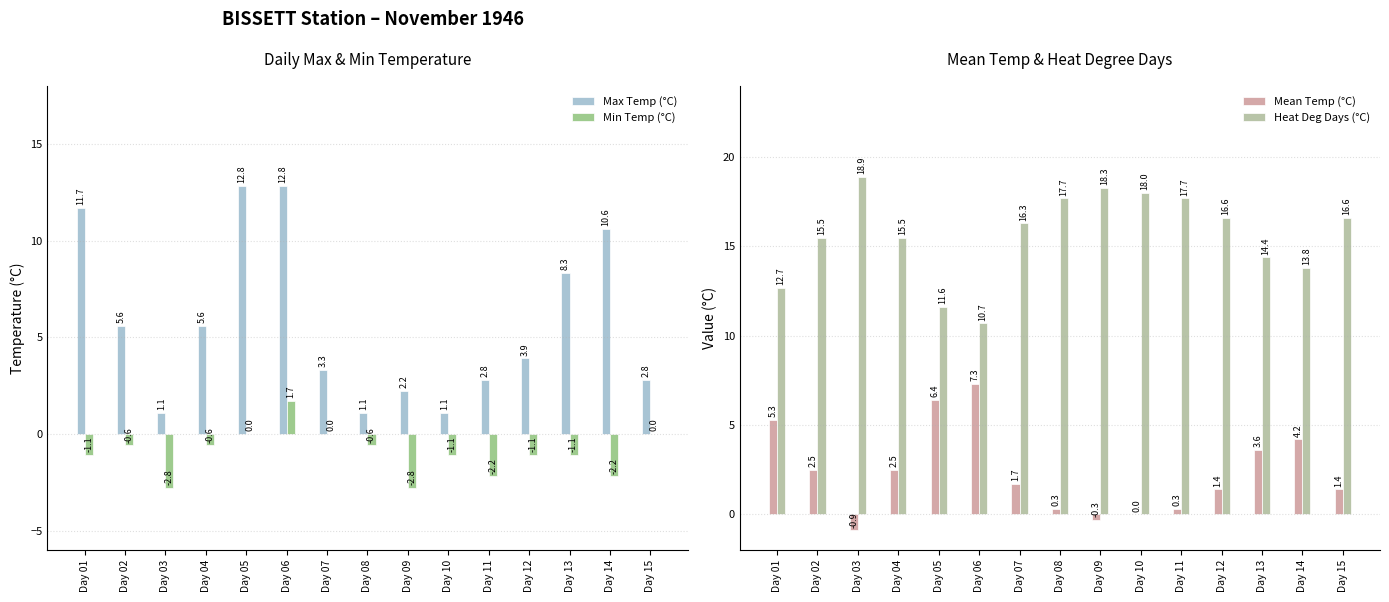

Reading right to left, list all the values displayed in this chart.

Max Temp (°C): Day 15=2.8	Day 14=10.6	Day 13=8.3	Day 12=3.9	Day 11=2.8	Day 10=1.1	Day 09=2.2	Day 08=1.1	Day 07=3.3	Day 06=12.8	Day 05=12.8	Day 04=5.6	Day 03=1.1	Day 02=5.6	Day 01=11.7
Min Temp (°C): Day 15=0.0	Day 14=-2.2	Day 13=-1.1	Day 12=-1.1	Day 11=-2.2	Day 10=-1.1	Day 09=-2.8	Day 08=-0.6	Day 07=0.0	Day 06=1.7	Day 05=0.0	Day 04=-0.6	Day 03=-2.8	Day 02=-0.6	Day 01=-1.1
Mean Temp (°C): Day 15=1.4	Day 14=4.2	Day 13=3.6	Day 12=1.4	Day 11=0.3	Day 10=0.0	Day 09=-0.3	Day 08=0.3	Day 07=1.7	Day 06=7.3	Day 05=6.4	Day 04=2.5	Day 03=-0.9	Day 02=2.5	Day 01=5.3
Heat Deg Days (°C): Day 15=16.6	Day 14=13.8	Day 13=14.4	Day 12=16.6	Day 11=17.7	Day 10=18.0	Day 09=18.3	Day 08=17.7	Day 07=16.3	Day 06=10.7	Day 05=11.6	Day 04=15.5	Day 03=18.9	Day 02=15.5	Day 01=12.7